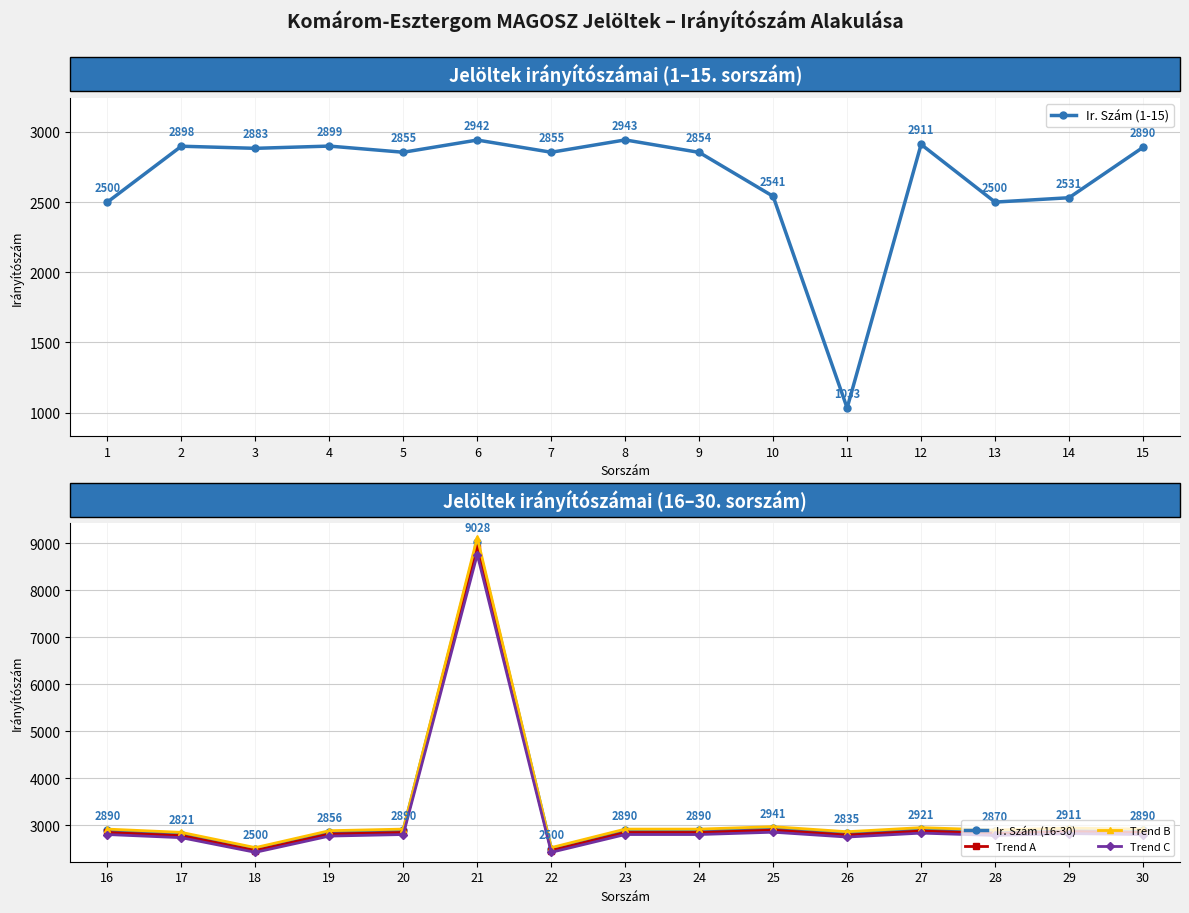

Which series has the largest total across all categories?

Trend B